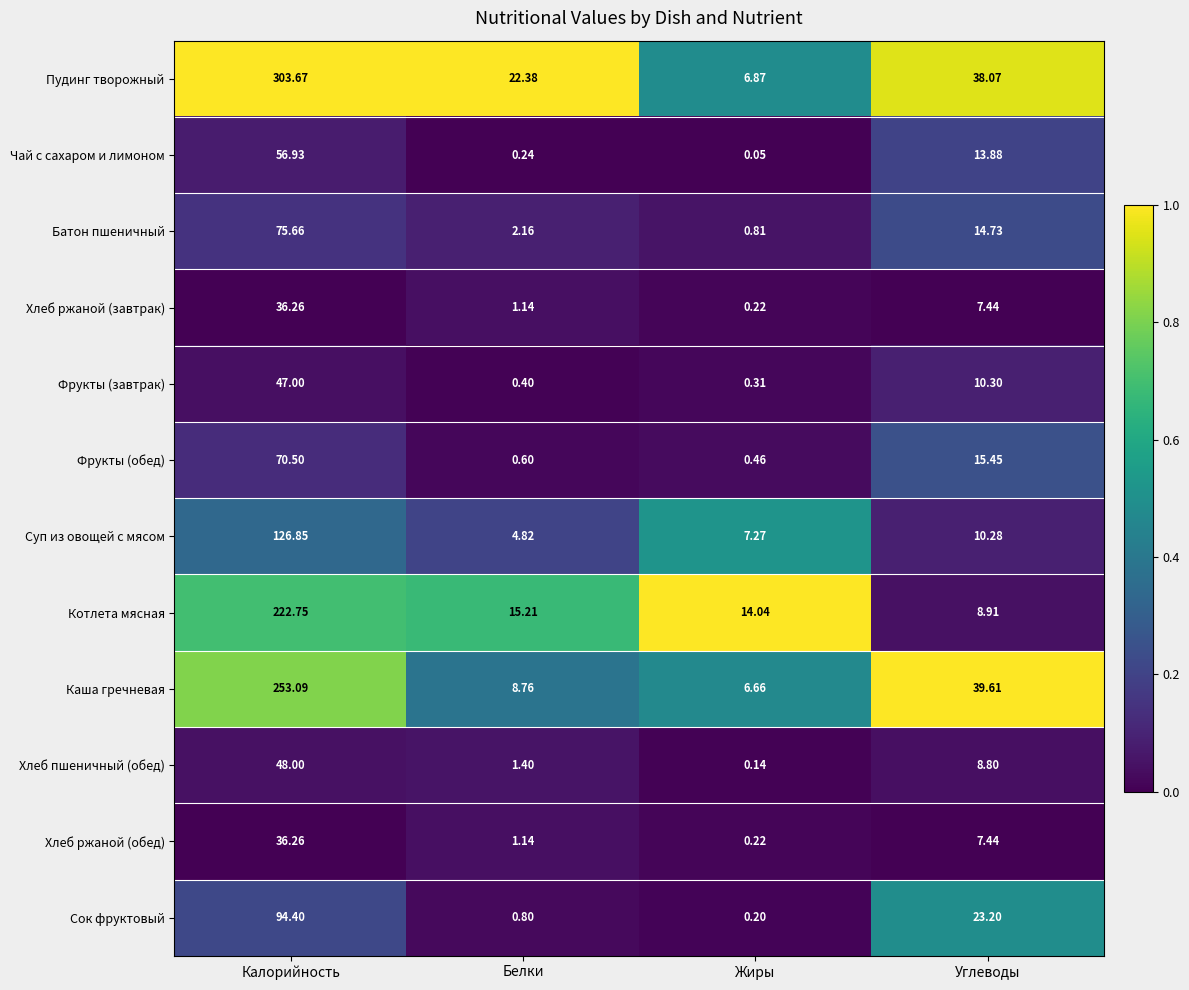

Which series has the widest spread of values?

Пудинг творожный